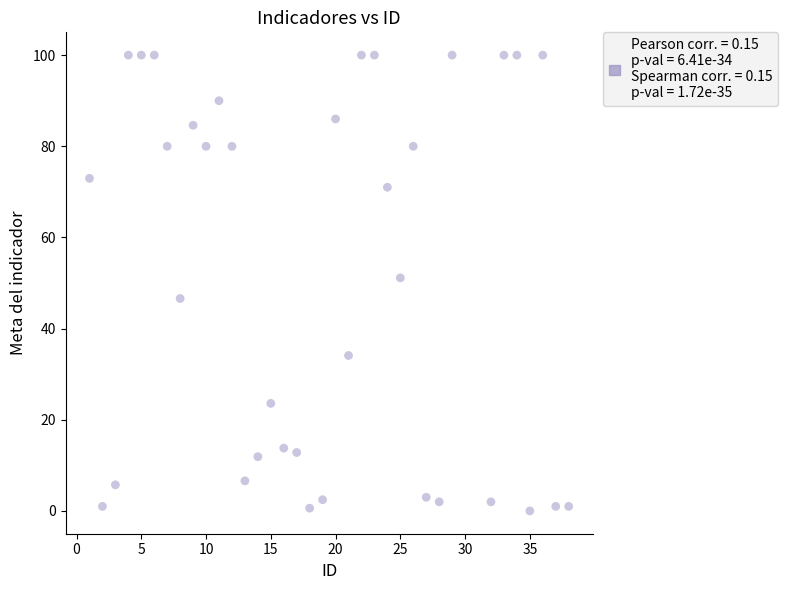

What is the range of X values (max minus min)?

37.0